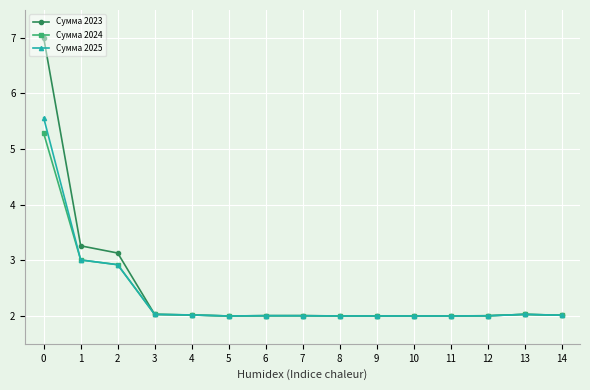

Which series has the widest spread of values?

Сумма 2023